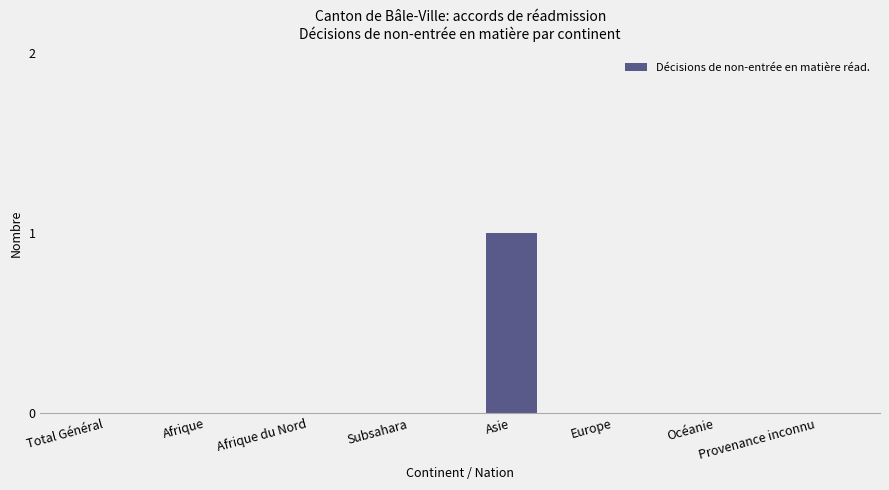

Which has a higher value, Afrique or Asie?

Asie